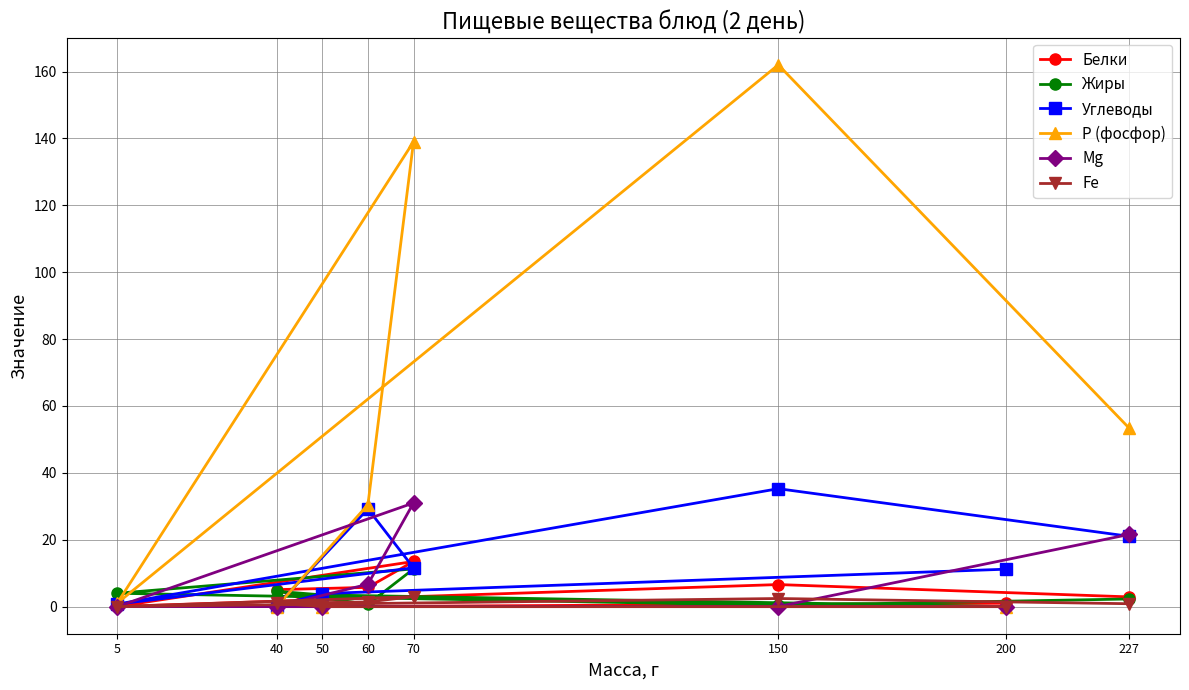

At which category does the chart reach its peak across all series?

150